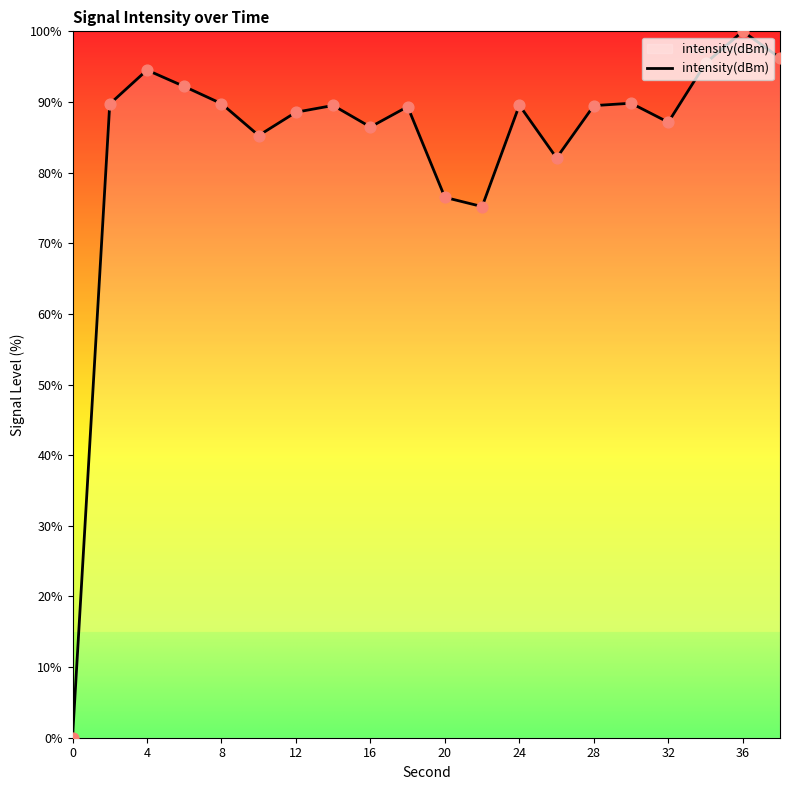

What is the greatest value displayed?

100.0